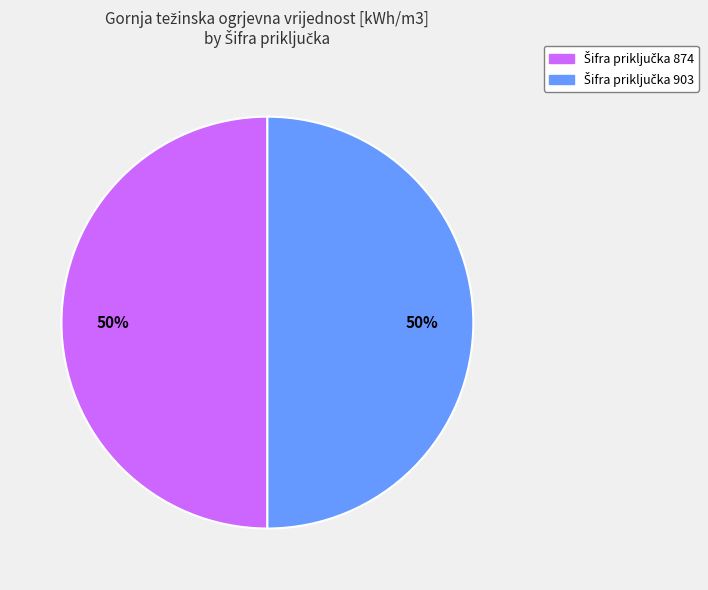

To the nearest percent, what is the average slice percentage?

50%